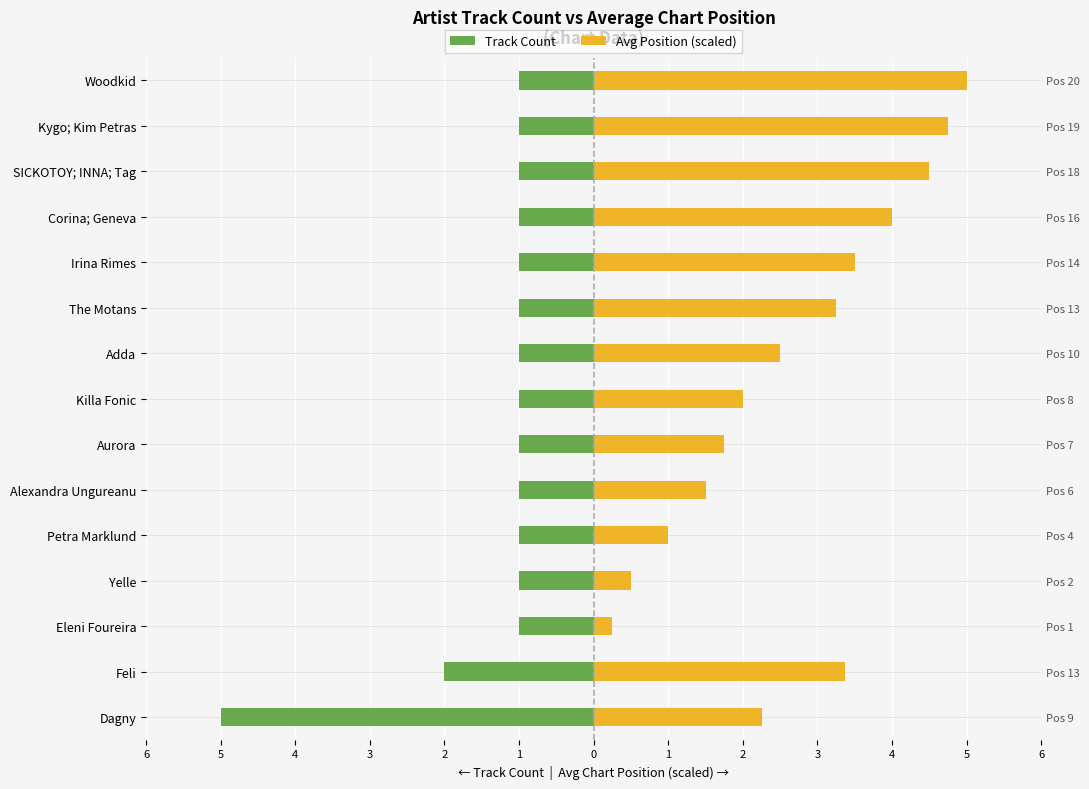

What is the greatest value displayed?

5.0